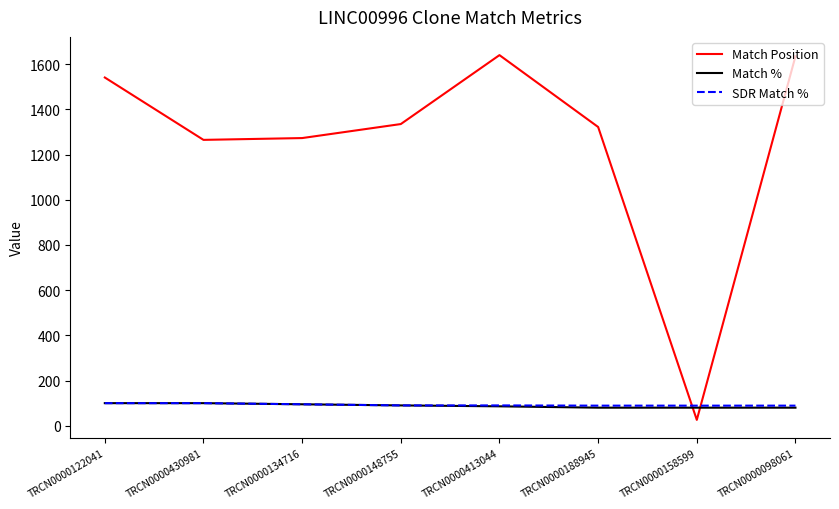

What are all the series names shown in the legend?

Match Position, Match %, SDR Match %